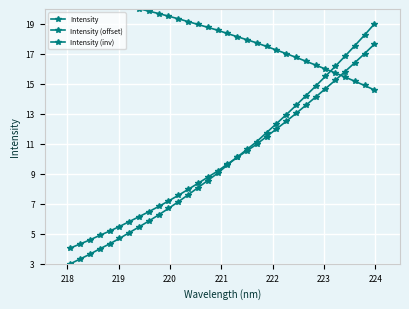

Reading left to right, what are all the values shown in this chart?

Intensity: 3.0	3.3	3.6	4.0	4.3	4.7	5.1	5.5	5.9	6.3	6.7	7.1	7.6	8.1	8.6	9.0	9.6	10.1	10.6	11.2	11.8	12.3	12.9	13.6	14.2	14.8	15.5	16.2	16.8	17.5	18.3	19.0
Intensity (offset): 4.0	4.3	4.6	4.9	5.2	5.5	5.8	6.1	6.5	6.8	7.2	7.6	8.0	8.4	8.8	9.2	9.6	10.1	10.5	11.0	11.5	12.0	12.5	13.0	13.6	14.1	14.7	15.2	15.8	16.4	17.0	17.6
Intensity (inv): 21.0	20.9	20.7	20.6	20.5	20.3	20.2	20.0	19.9	19.7	19.5	19.3	19.2	19.0	18.8	18.6	18.4	18.2	17.9	17.7	17.5	17.3	17.0	16.8	16.5	16.3	16.0	15.7	15.5	15.2	14.9	14.6